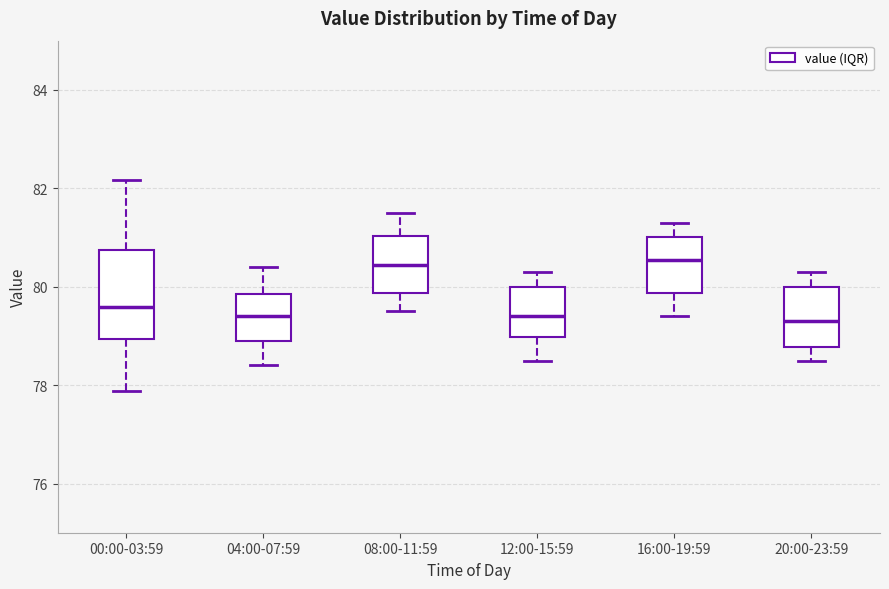

Where is the lower edge of the box for 04:00-07:59 on the y-axis? The values are not printed on the chart, so give them approximately, as read against the axis.

79.0